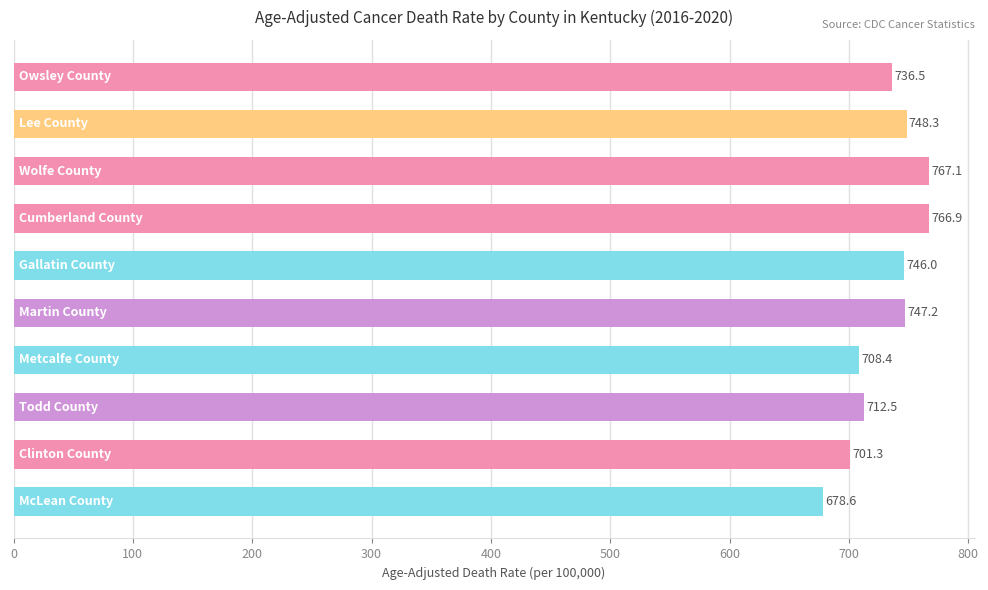

What is the smallest value displayed?

678.6